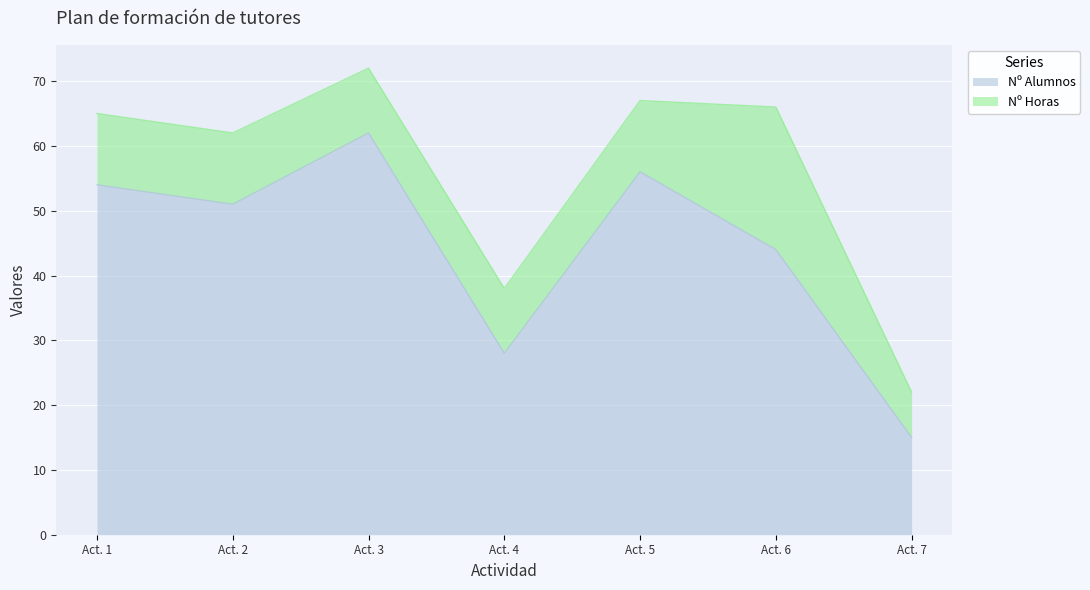

What is the minimum value shown in the chart?

15